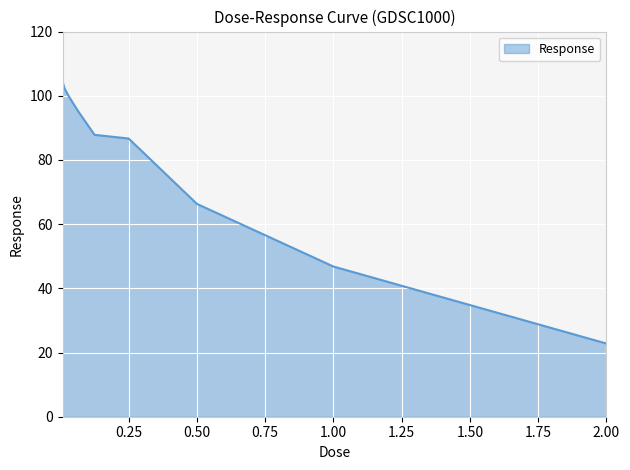

What is the greatest value displayed?

104.4